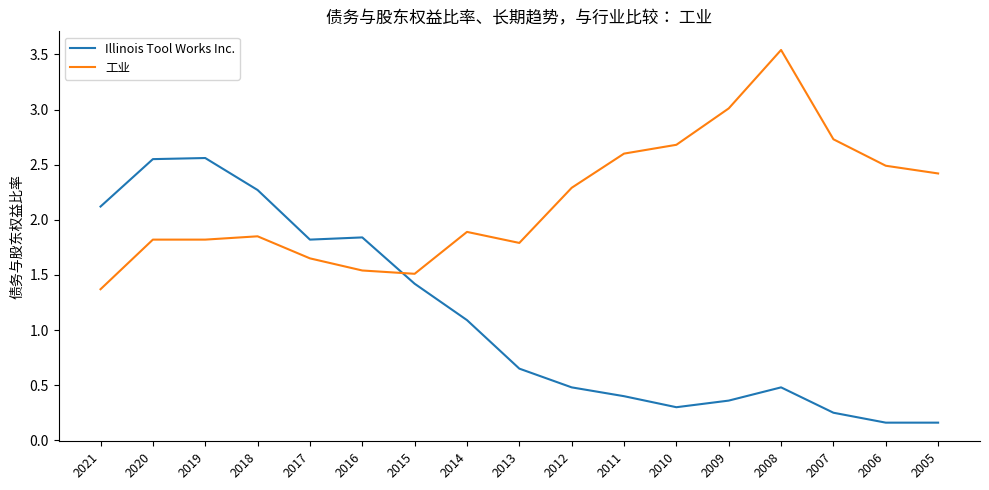

What are all the series names shown in the legend?

Illinois Tool Works Inc., 工业